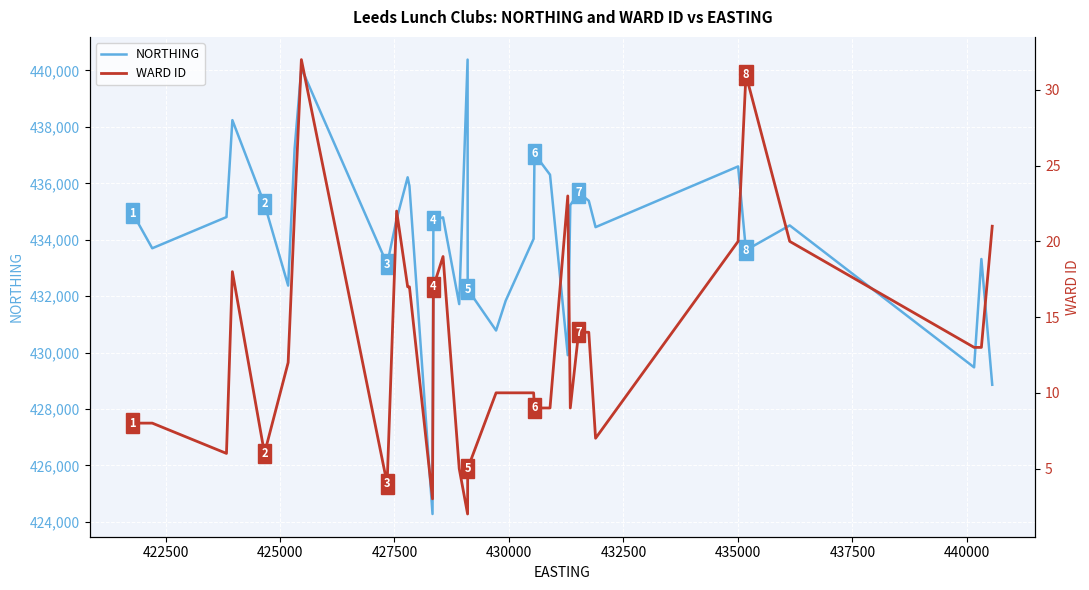

Is the value of NORTHING at 16 greater than the value of WARD ID at 25?

Yes